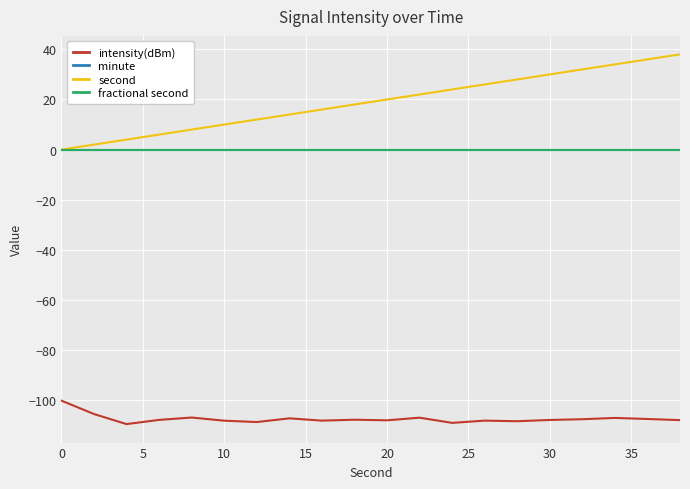

What is the sum of all second values?

380.0